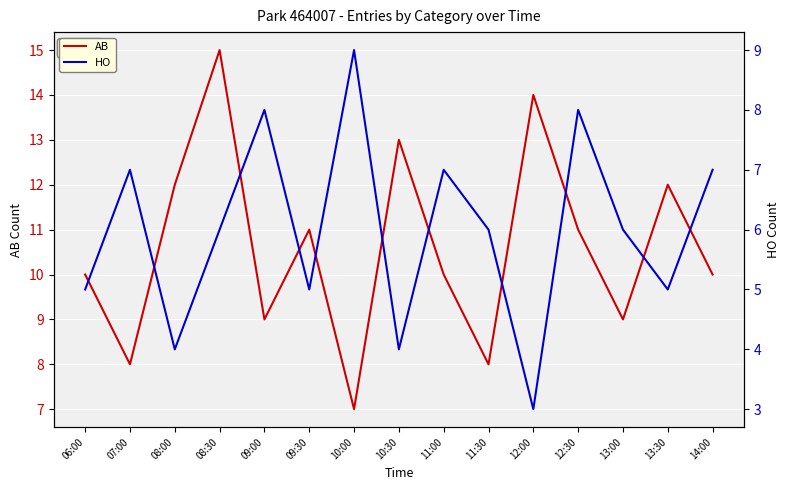

List the series in order of their overall mean, highest first.

AB, HO